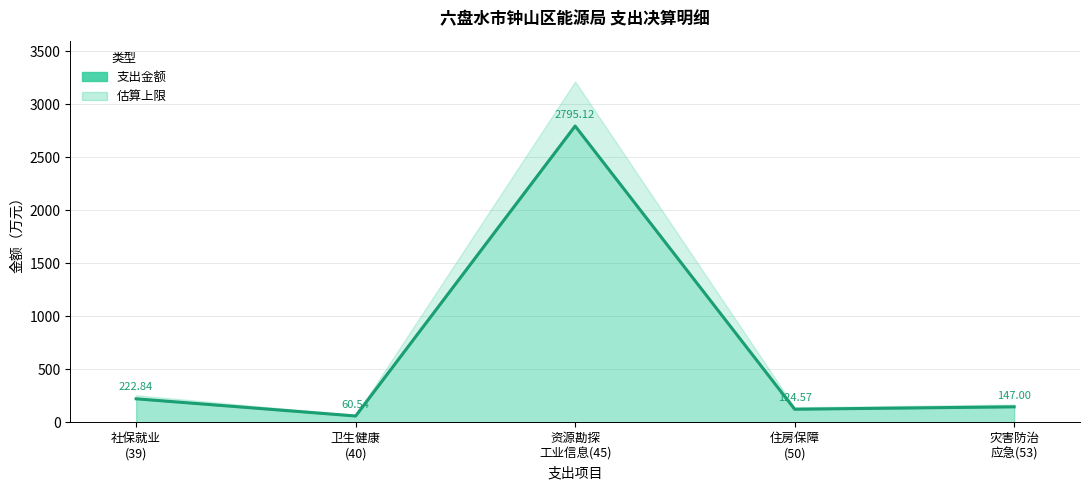

At which category does the data reach its first local peak?

资源勘探
工业信息(45)